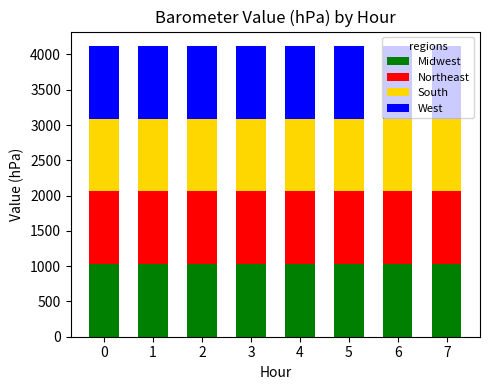

What is the minimum value for Midwest?

1029.4